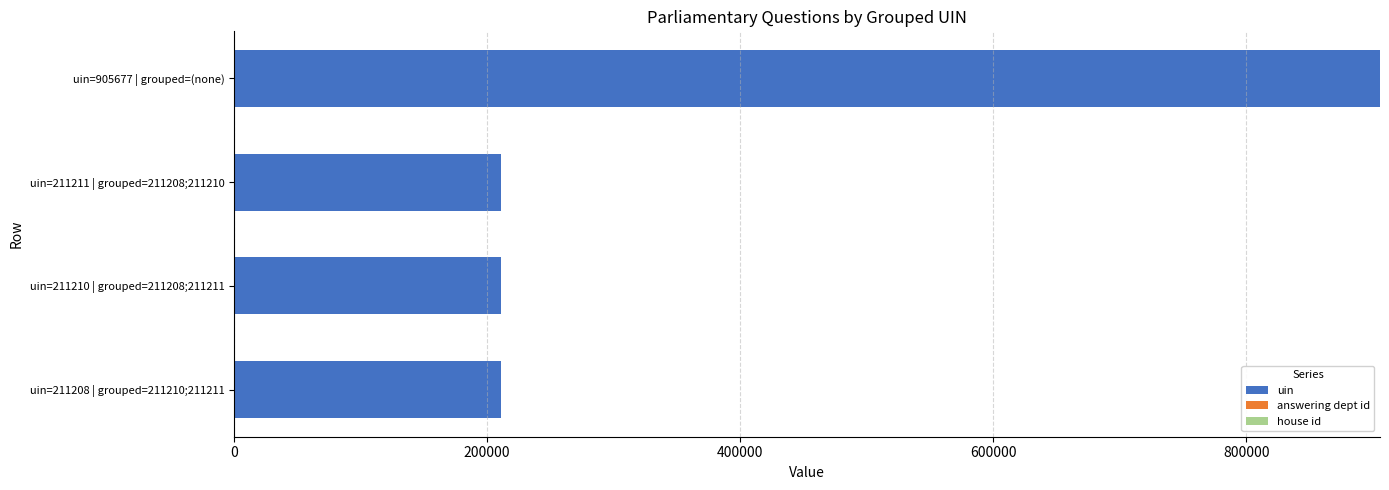

Which category has the highest value in the uin series?

uin=905677 | grouped=(none)